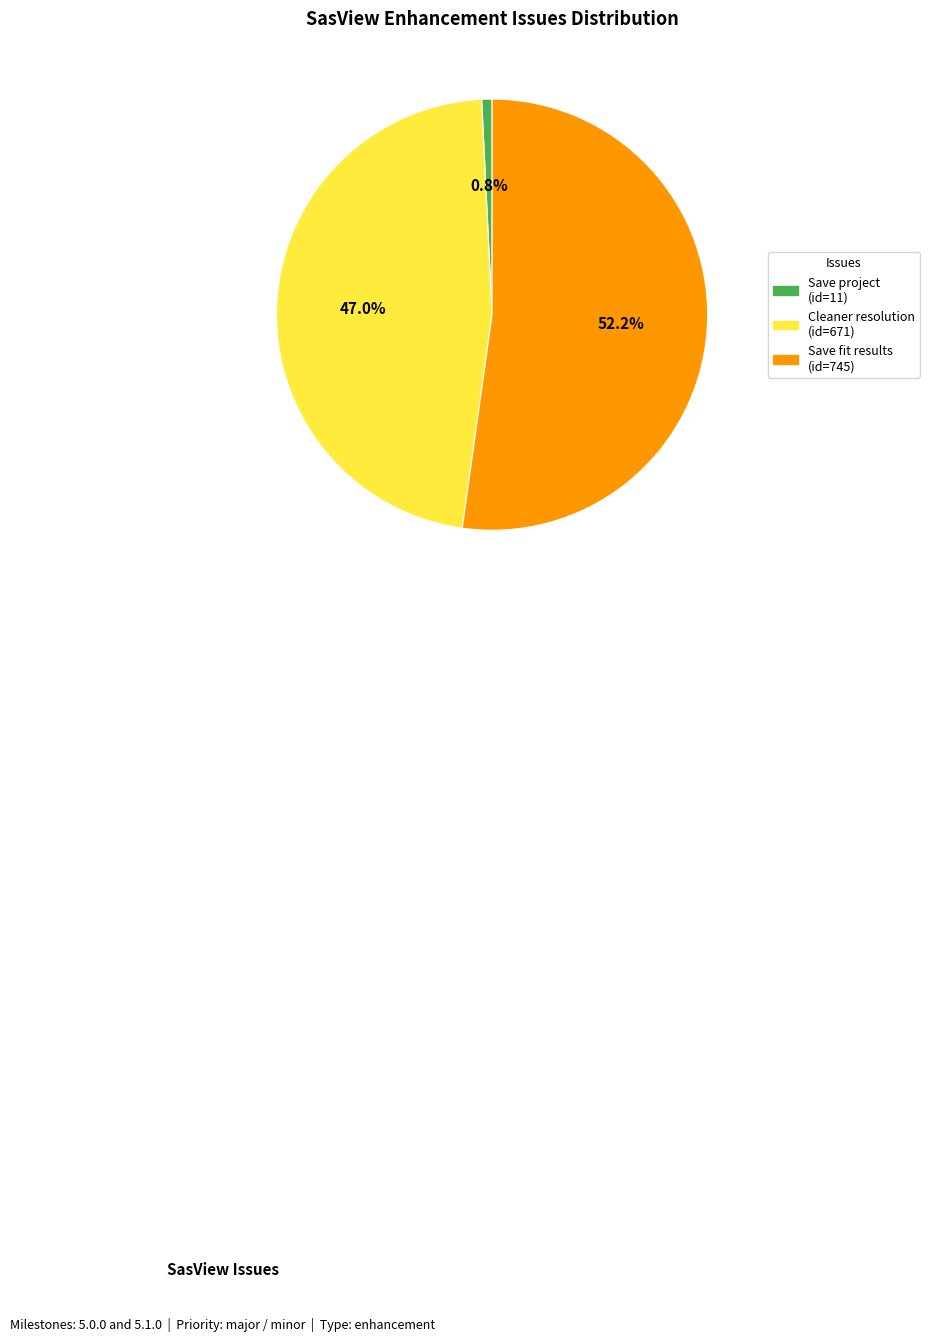

Is there a majority slice in this chart?

Yes